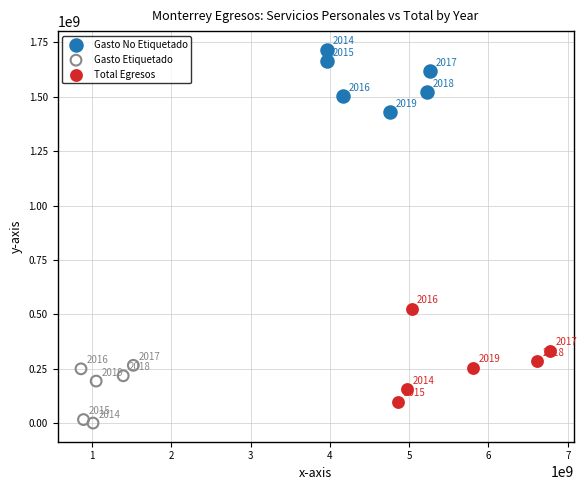

Which series has the largest Y range (max minus min)?

Total Egresos